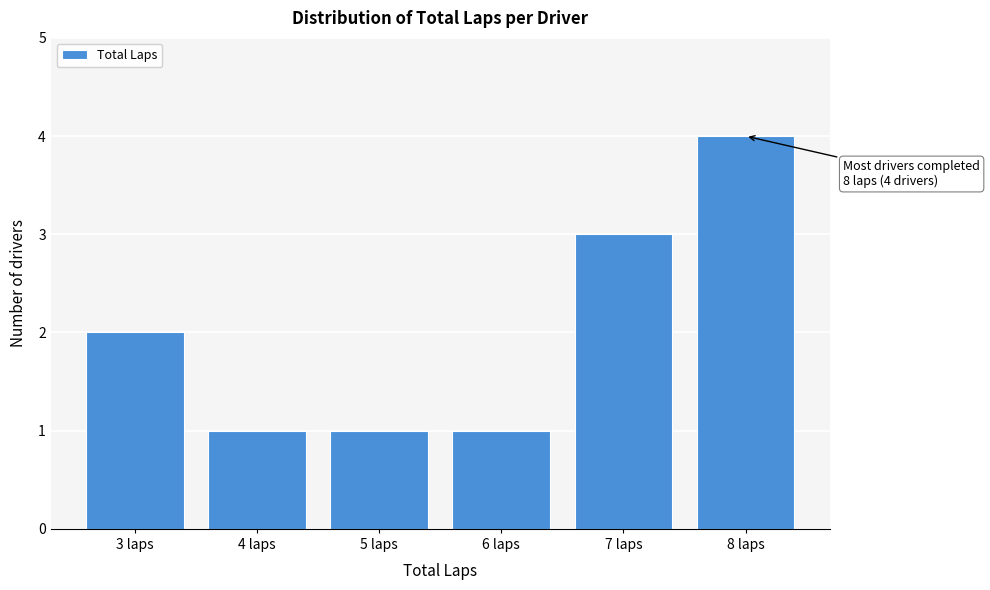

Which range on the x-axis has the tallest bar?

7.5 to 8.5